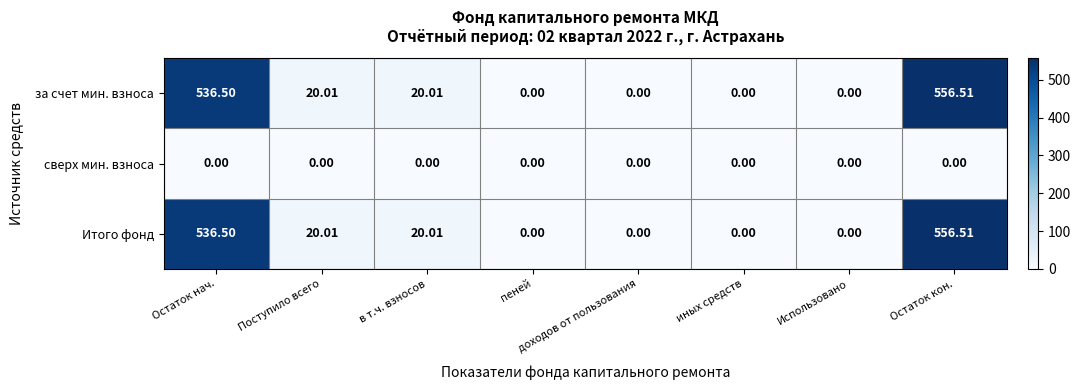

At which category is the sum across all series the highest?

Остаток кон.